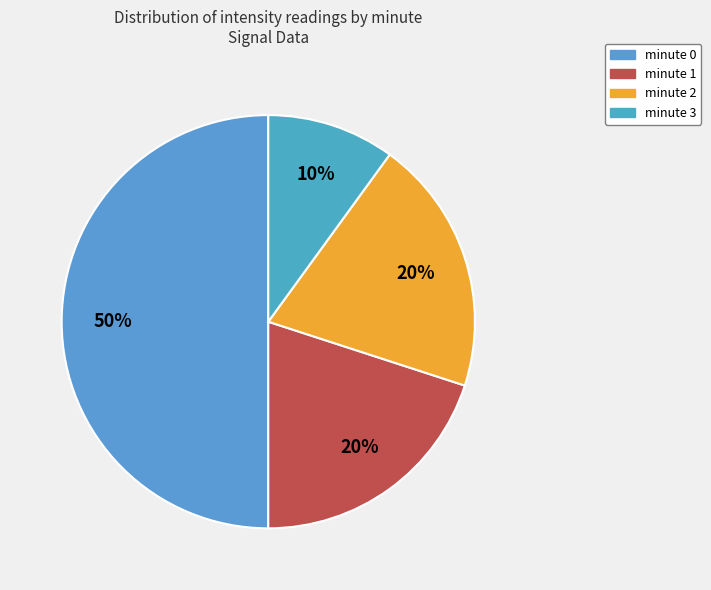

To the nearest percent, what percentage of the pie is minute 2?

20%